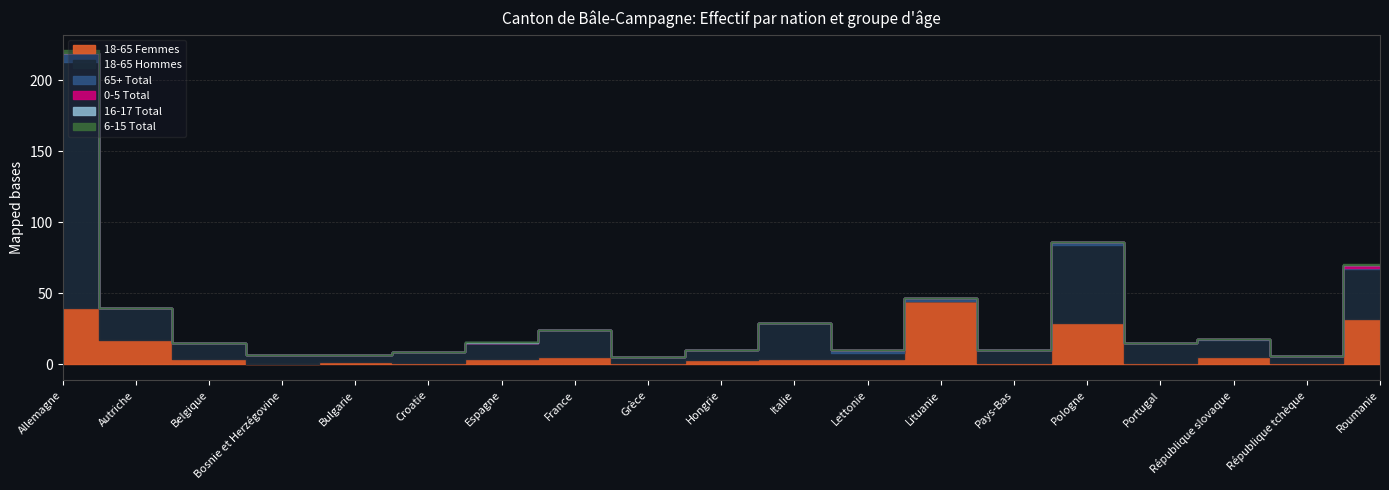

What position from the left is Italie?

11